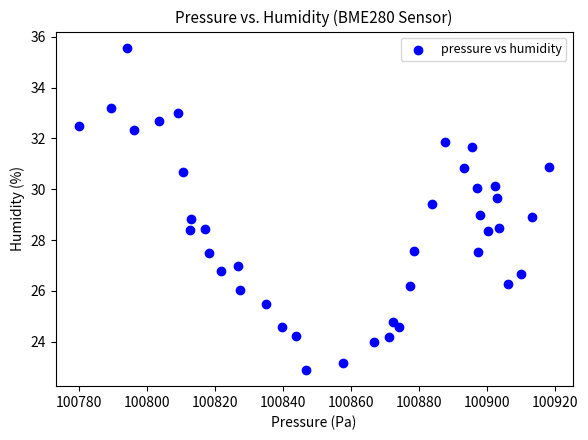

What is the range of X values (max minus min)?

138.2